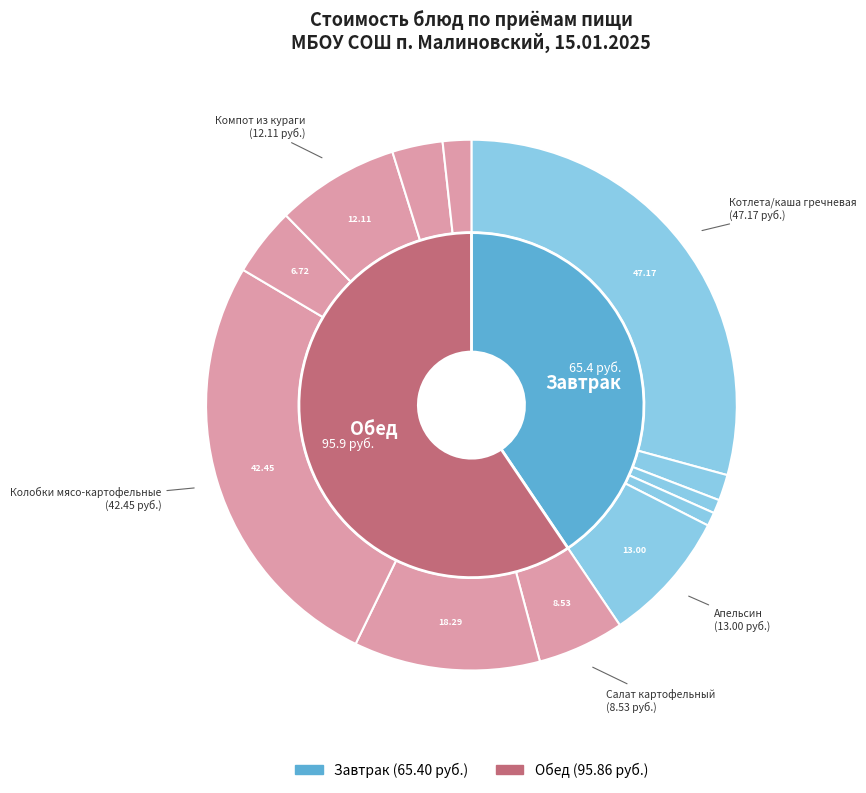

The Колобки мясо-картофельные slice represents 26% of the pie. True or false?

True